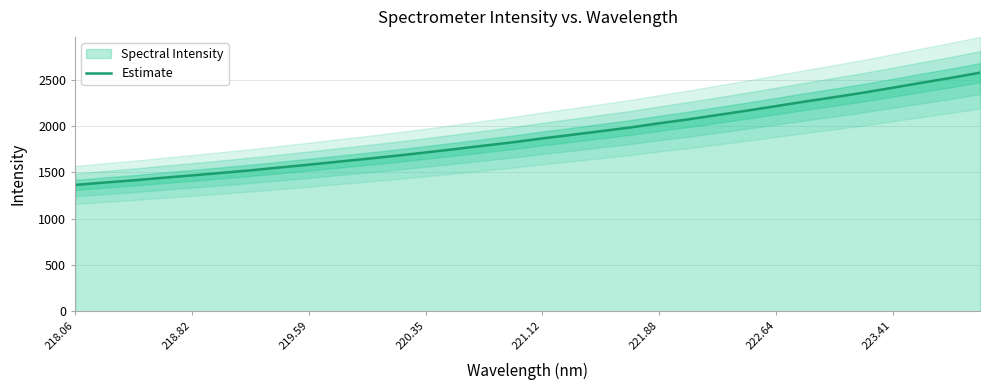

What is the lowest value of the Estimate series?

1363.3